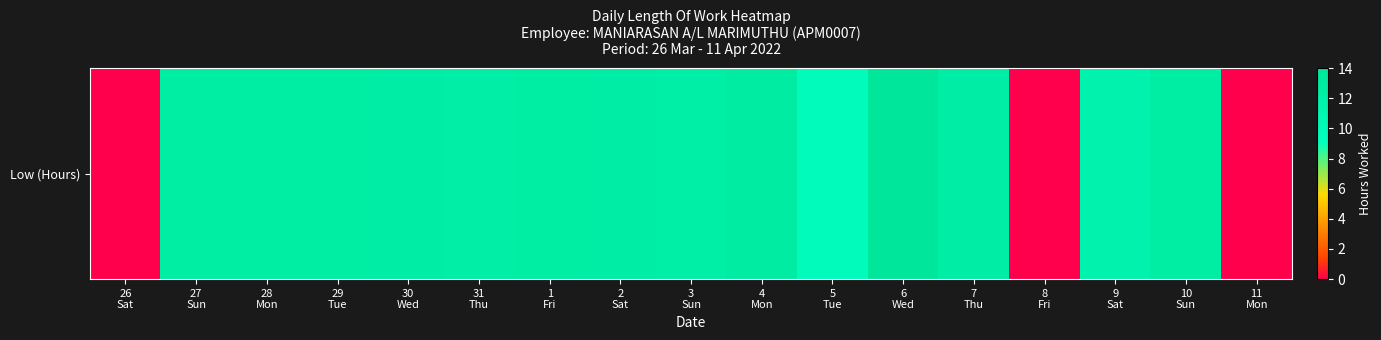

Reading left to right, transcribe all the data shown in this chart.

0.0	12.5	12.5	12.5	12.4	12.3	12.5	12.4	12.1	12.6	9.7	13.5	12.4	0.0	11.5	12.5	0.0